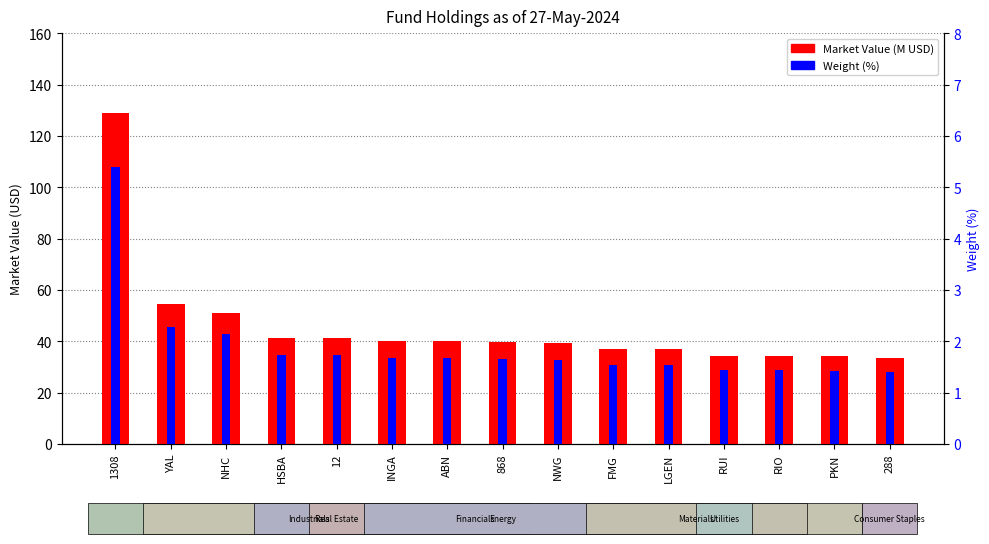

At which category is the sum across all series the highest?

1308